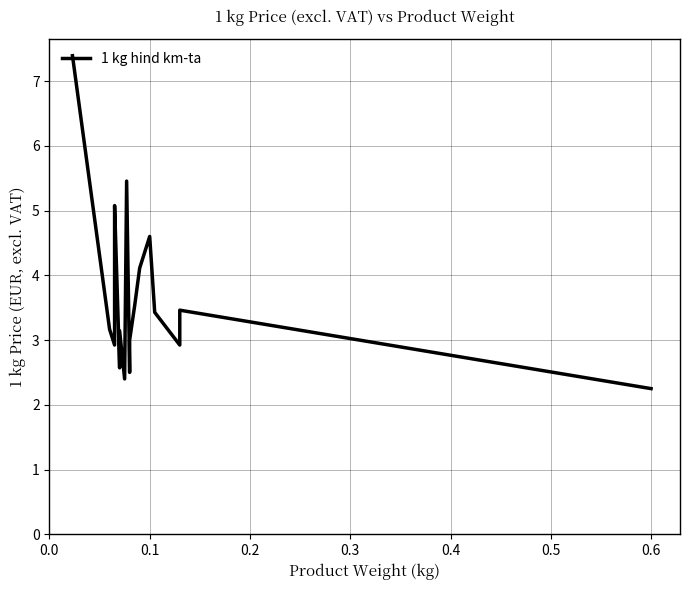

Does the chart have visible grid lines?

Yes